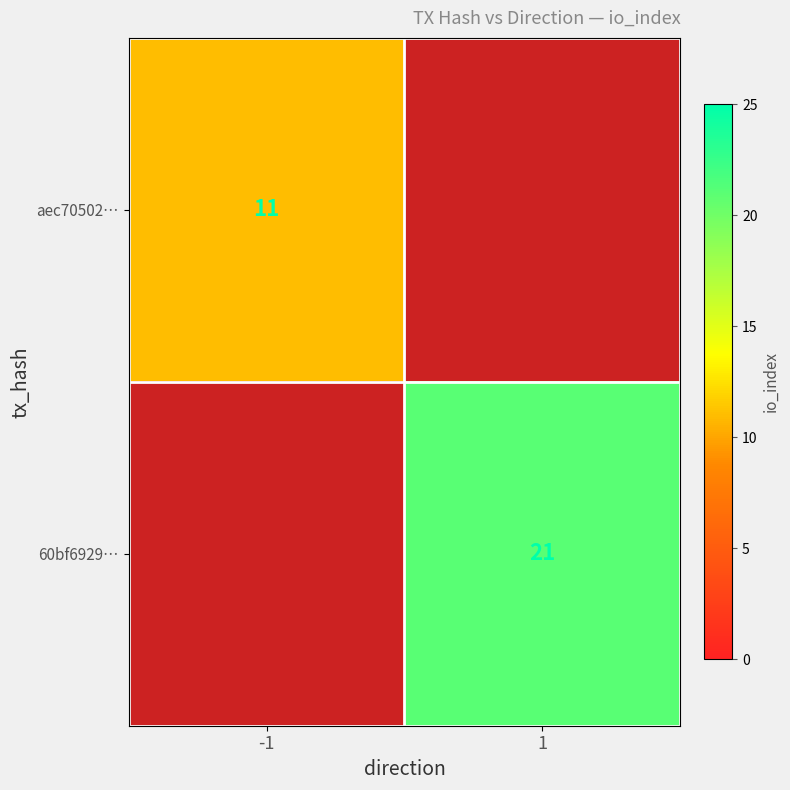

The value of aec70502… at -1 is 11. True or false?

True